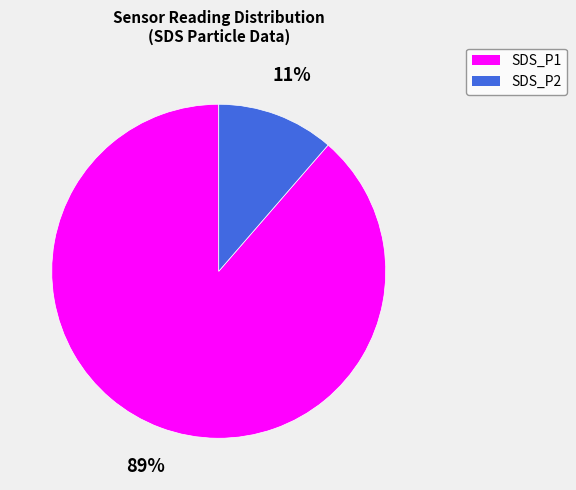

Is there any slice that represents more than half of the pie?

Yes